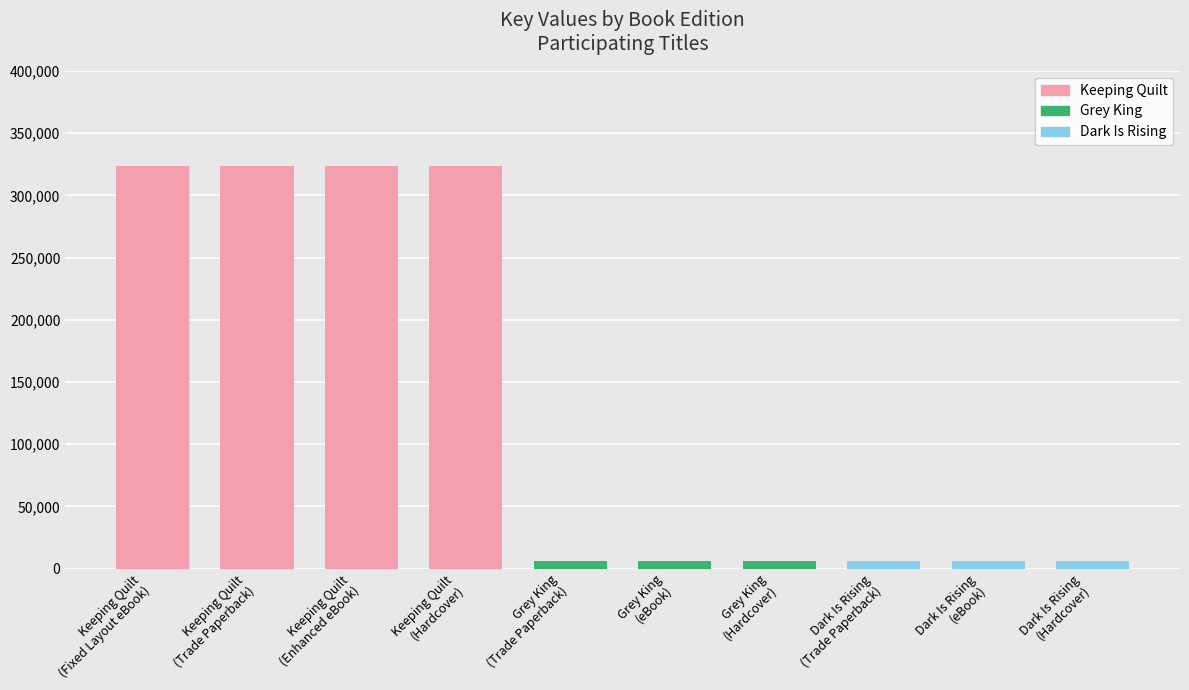

The chart shows a value of 6354 at Grey King
(Trade Paperback). True or false?

True